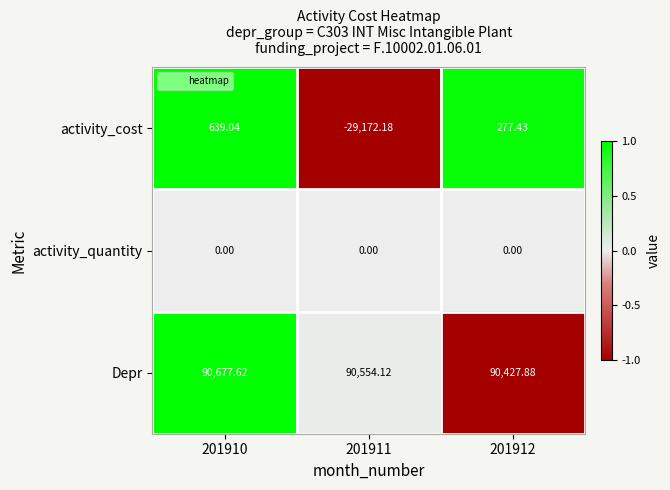

Count the number of categories in the chart.

3